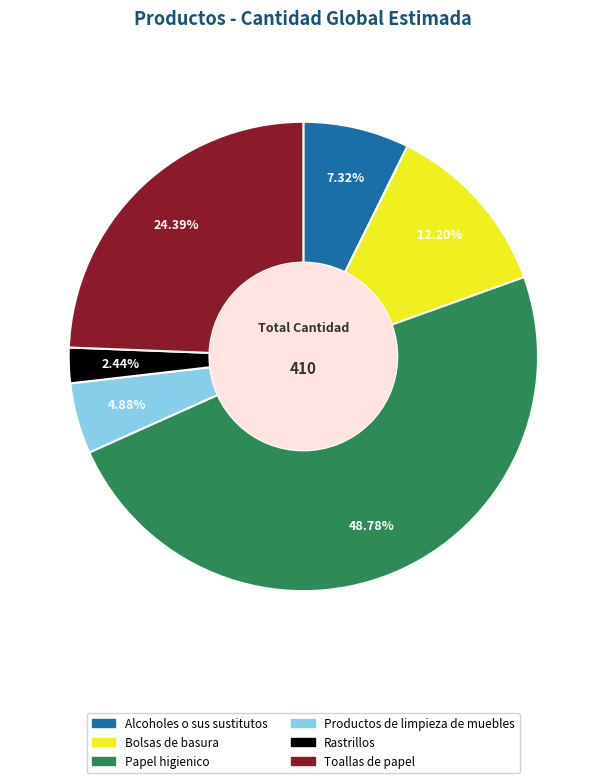

To the nearest percent, what is the difference between the Rastrillos and Productos de limpieza de muebles slice percentages?

2%